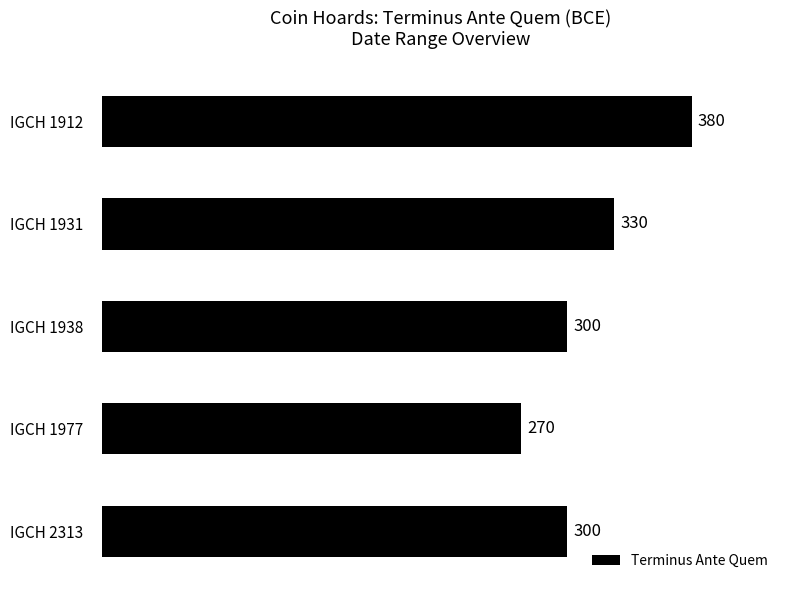

How many values are below 300?

1